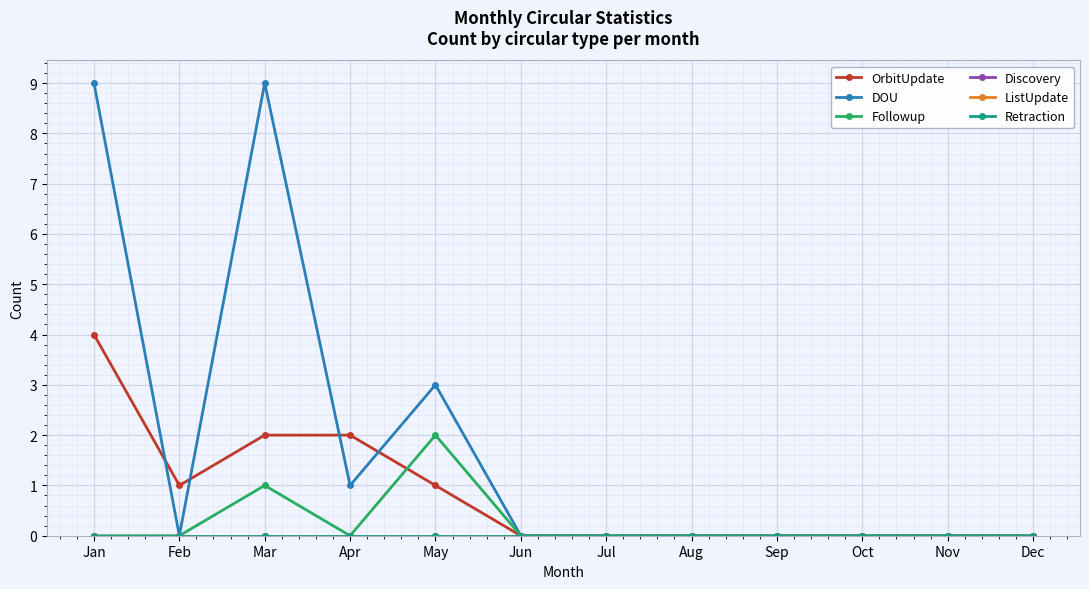

Is this an area chart (filled region under the line)?

No